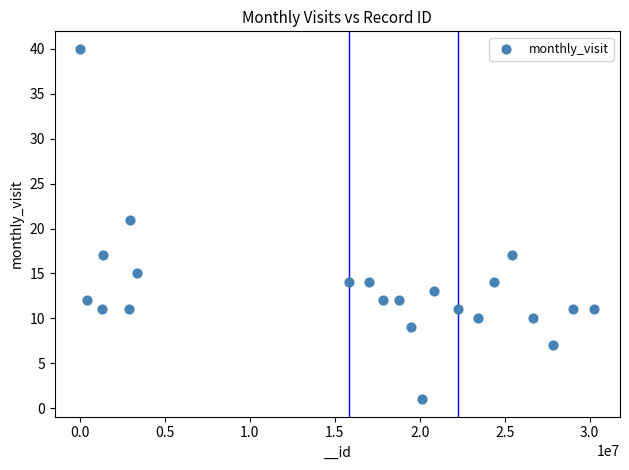

What Y value in the scatter plot is closest to 20?

21